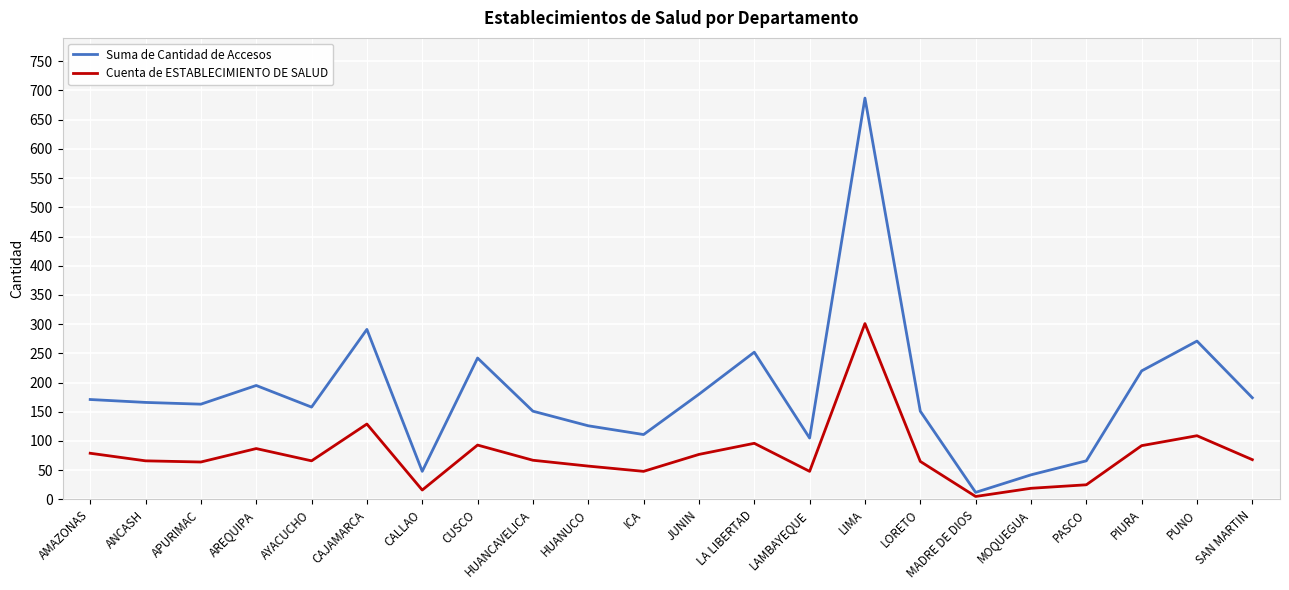

What is the approximate value of Cuenta de ESTABLECIMIENTO DE SALUD at HUANUCO?

57